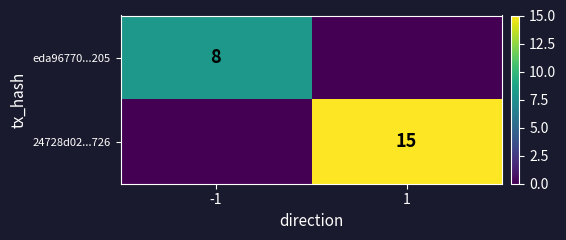

True or false: 24728d02...726 has a value of 4 at 1.

False